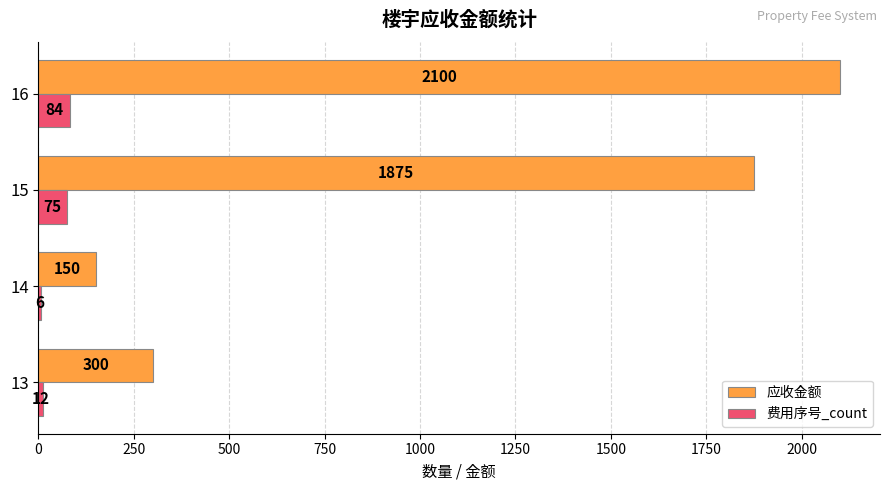

Is it true that 费用序号_count equals 12 at 13?

True